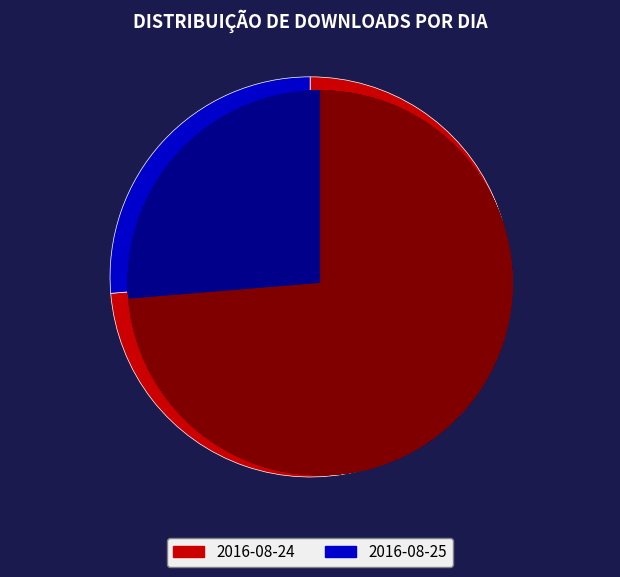

To the nearest percent, what portion does 2016-08-25 represent?

26%